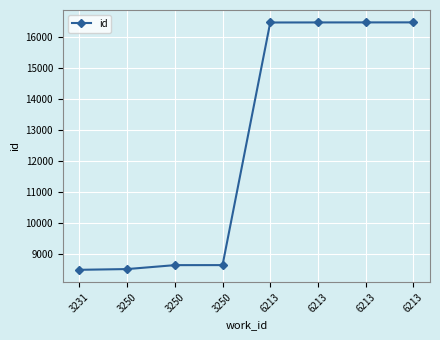

What is the average value?

12520